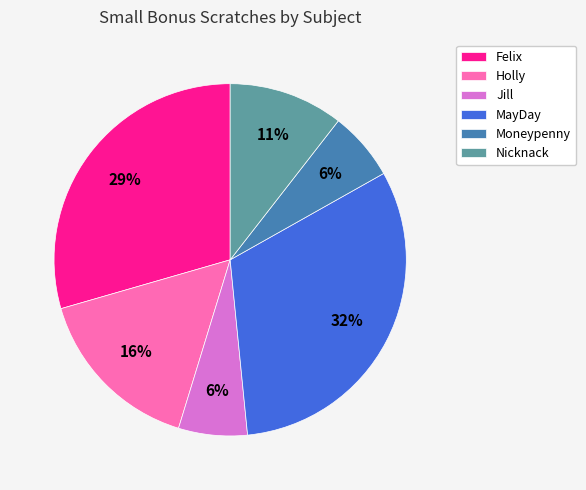

To the nearest percent, what portion does Nicknack represent?

11%